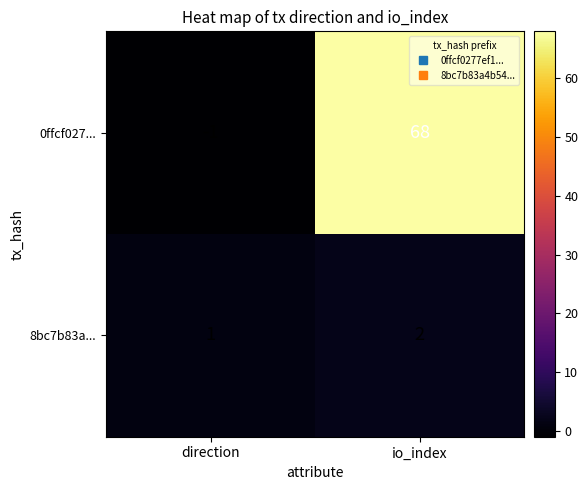

Which series changed the most between direction and io_index?

0ffcf027...